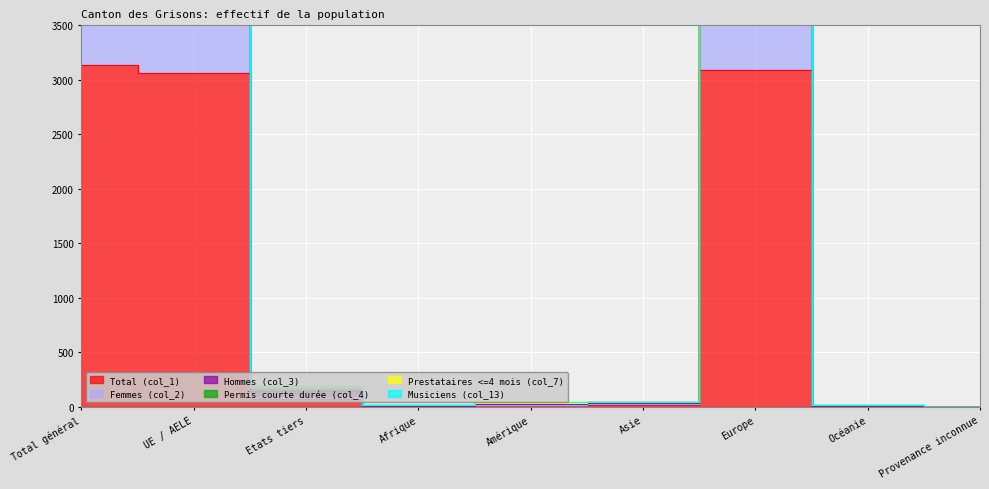

What is the maximum value for Femmes (col_2)?

3972